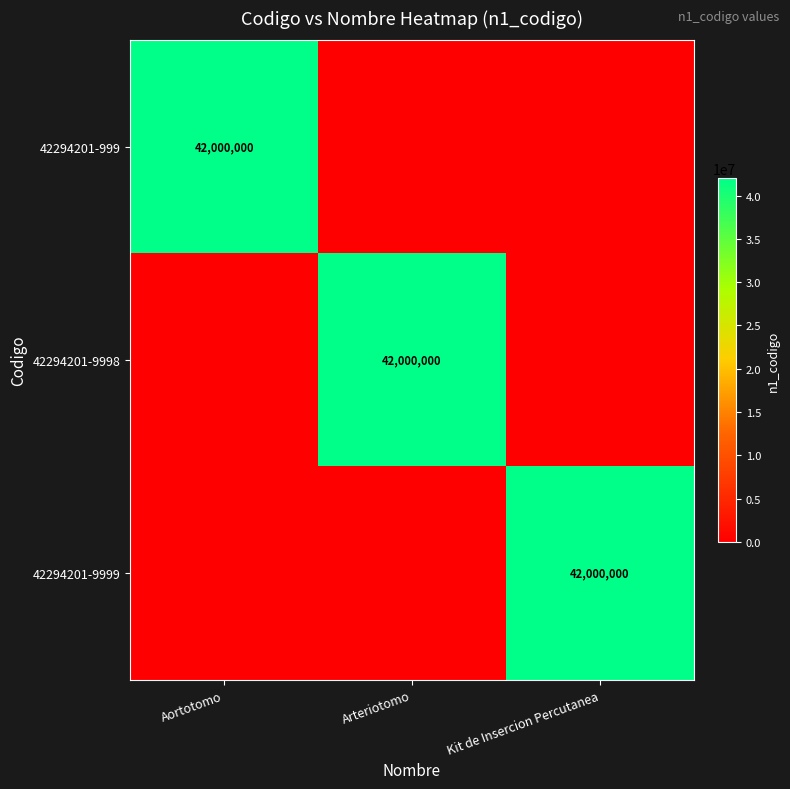

The 42294201-999 series shows 42000000 at Aortotomo. True or false?

True